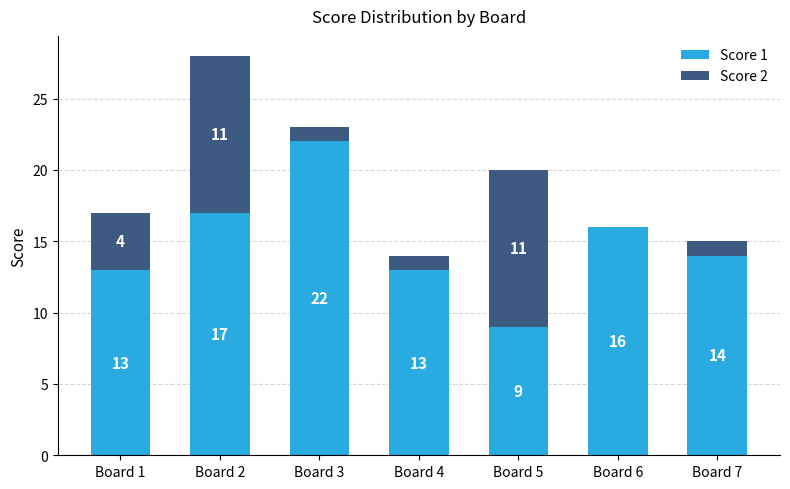

What is the total value across all series at Board 4?

14